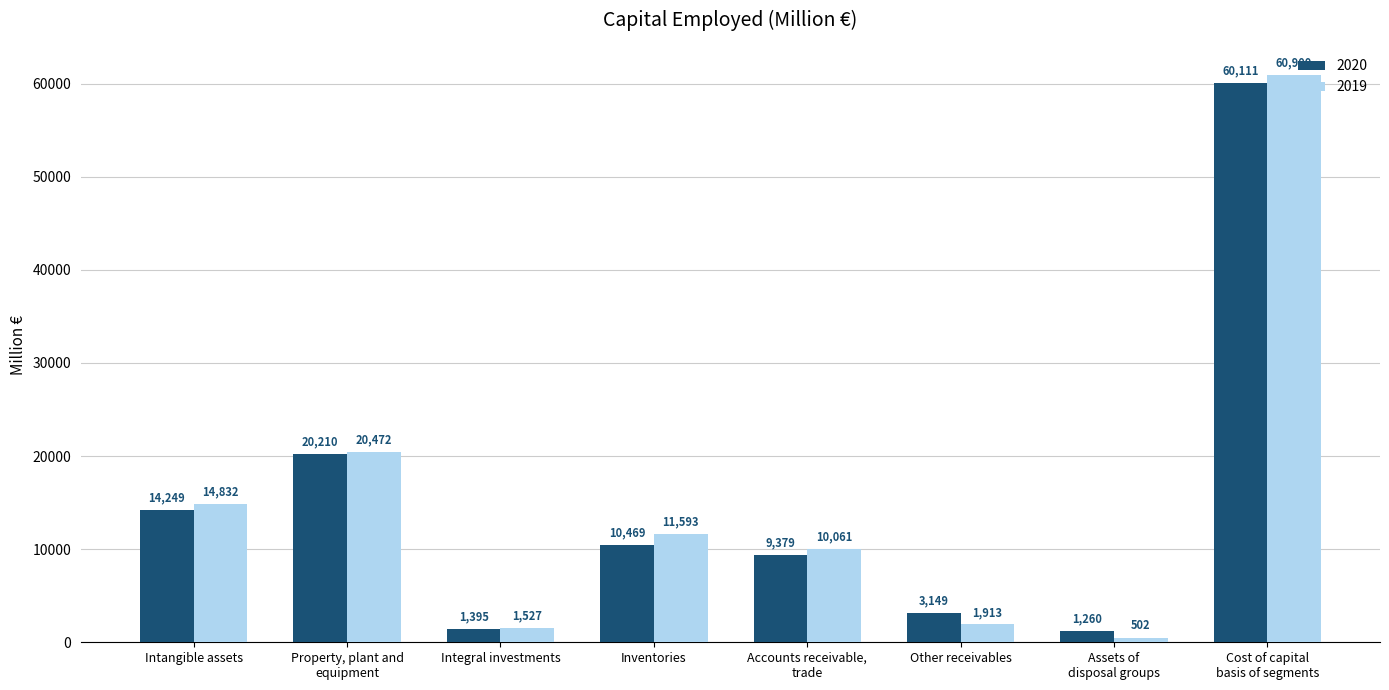

What is the total value across all series at Inventories?

22062